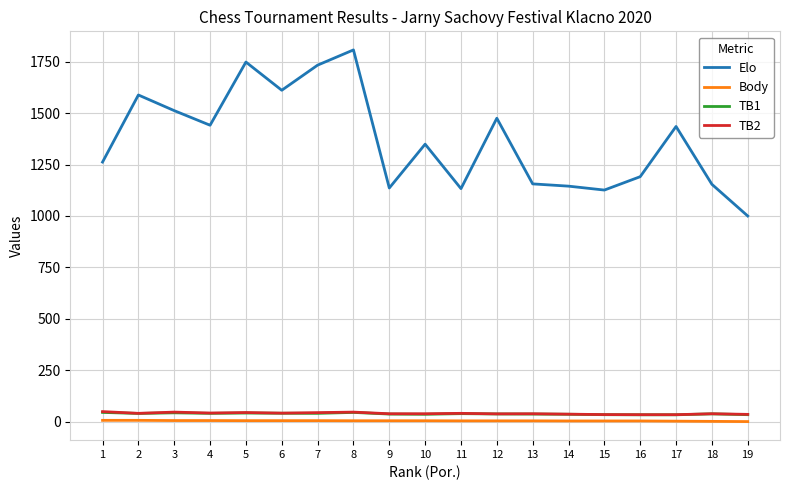

Is the value of Elo at 18 greater than the value of TB1 at 13?

Yes